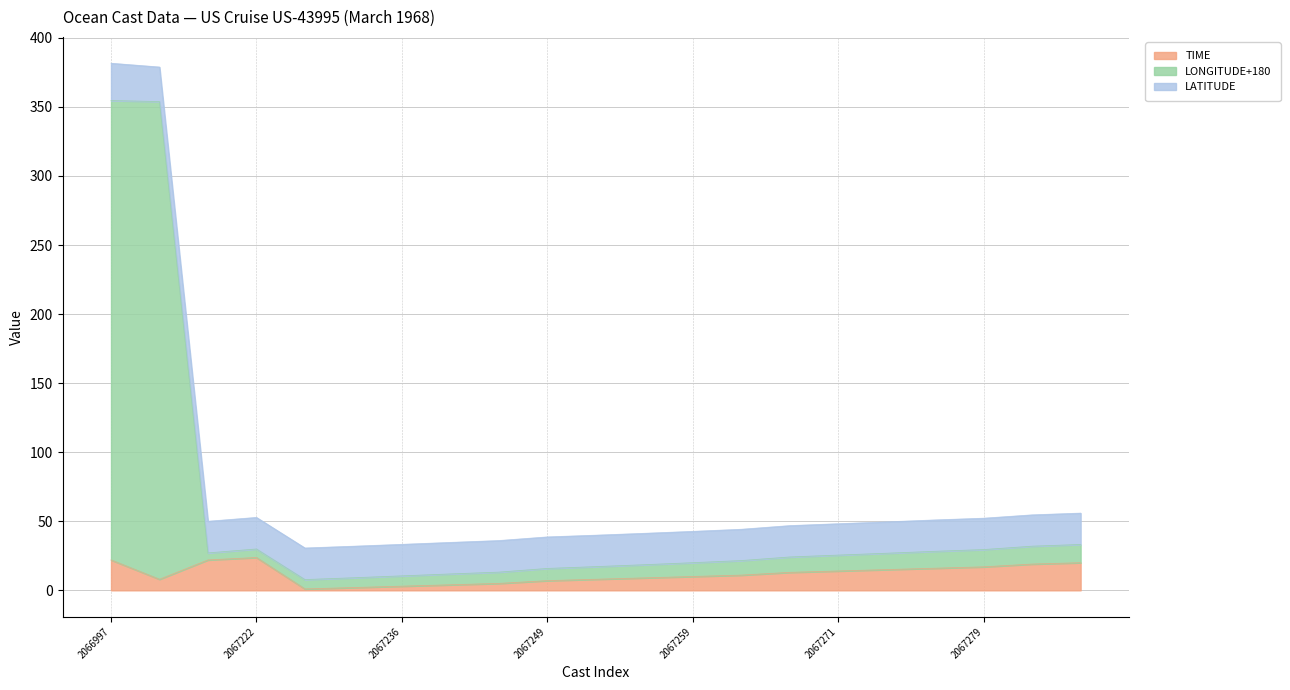

Does the chart have visible grid lines?

Yes